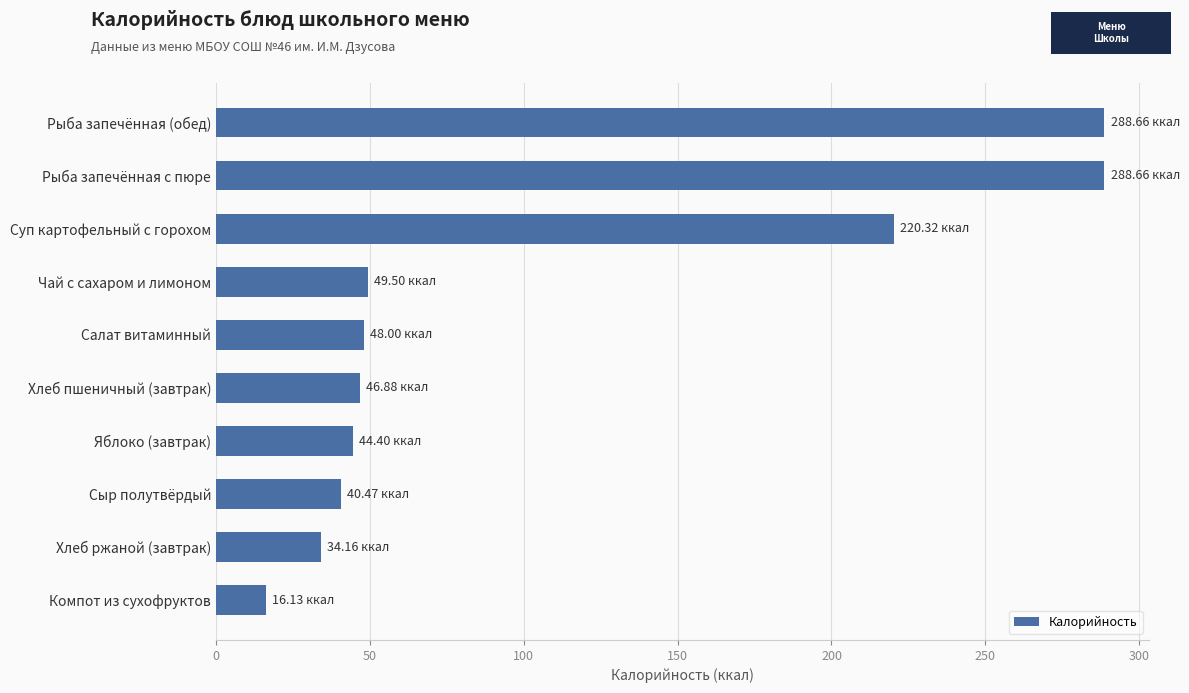

How many bars are there in total?

10